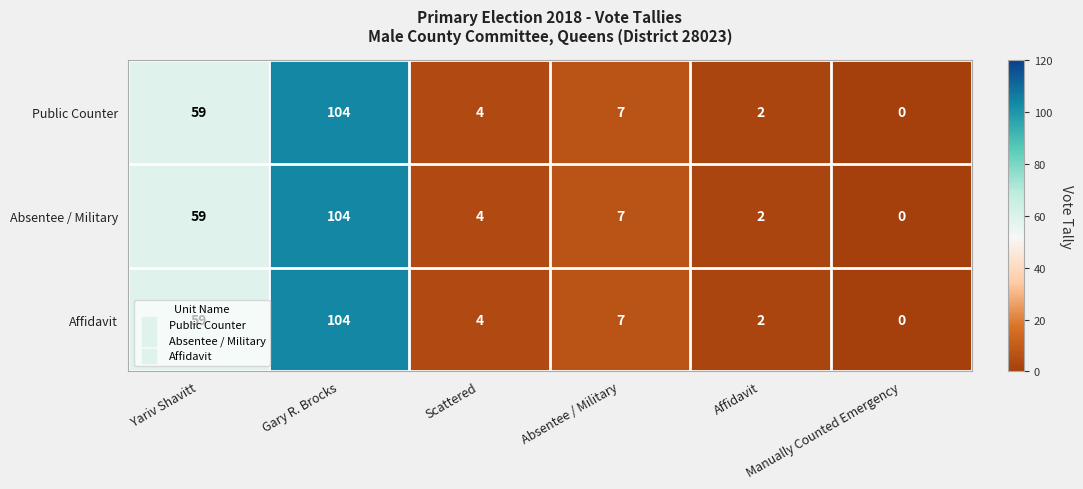

Count the number of data series in this chart.

3